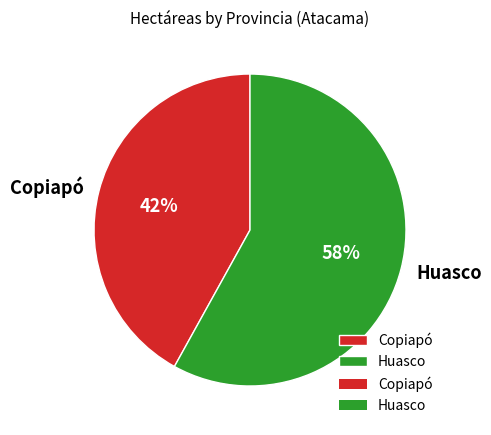

To the nearest percent, what percentage of the pie is Huasco?

58%